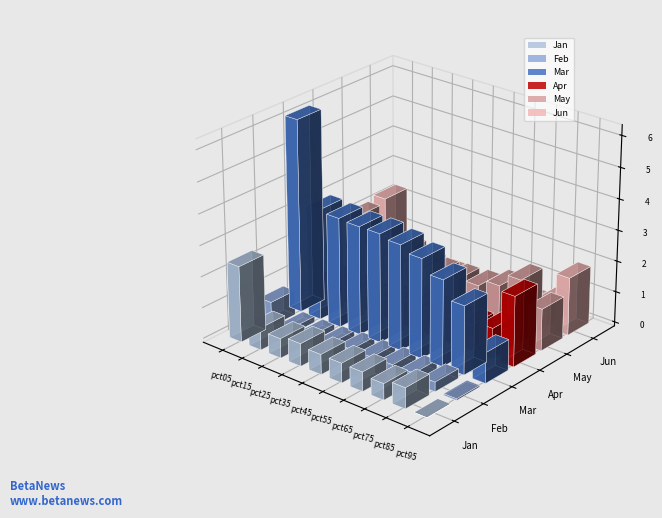

True or false: Apr has a value of 0.6 at pct05.

True